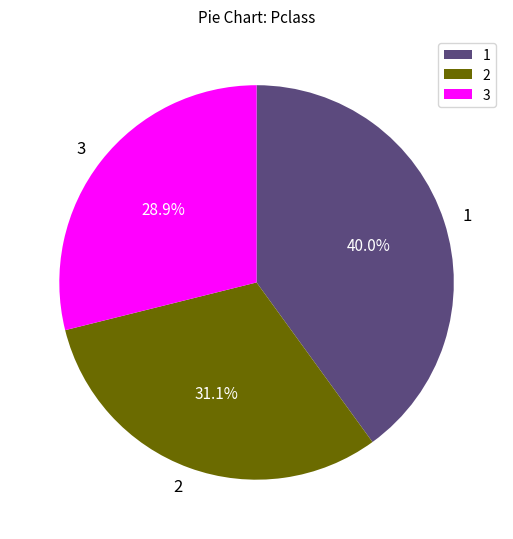

Combined, do 3 and 1 account for over 50%?

Yes